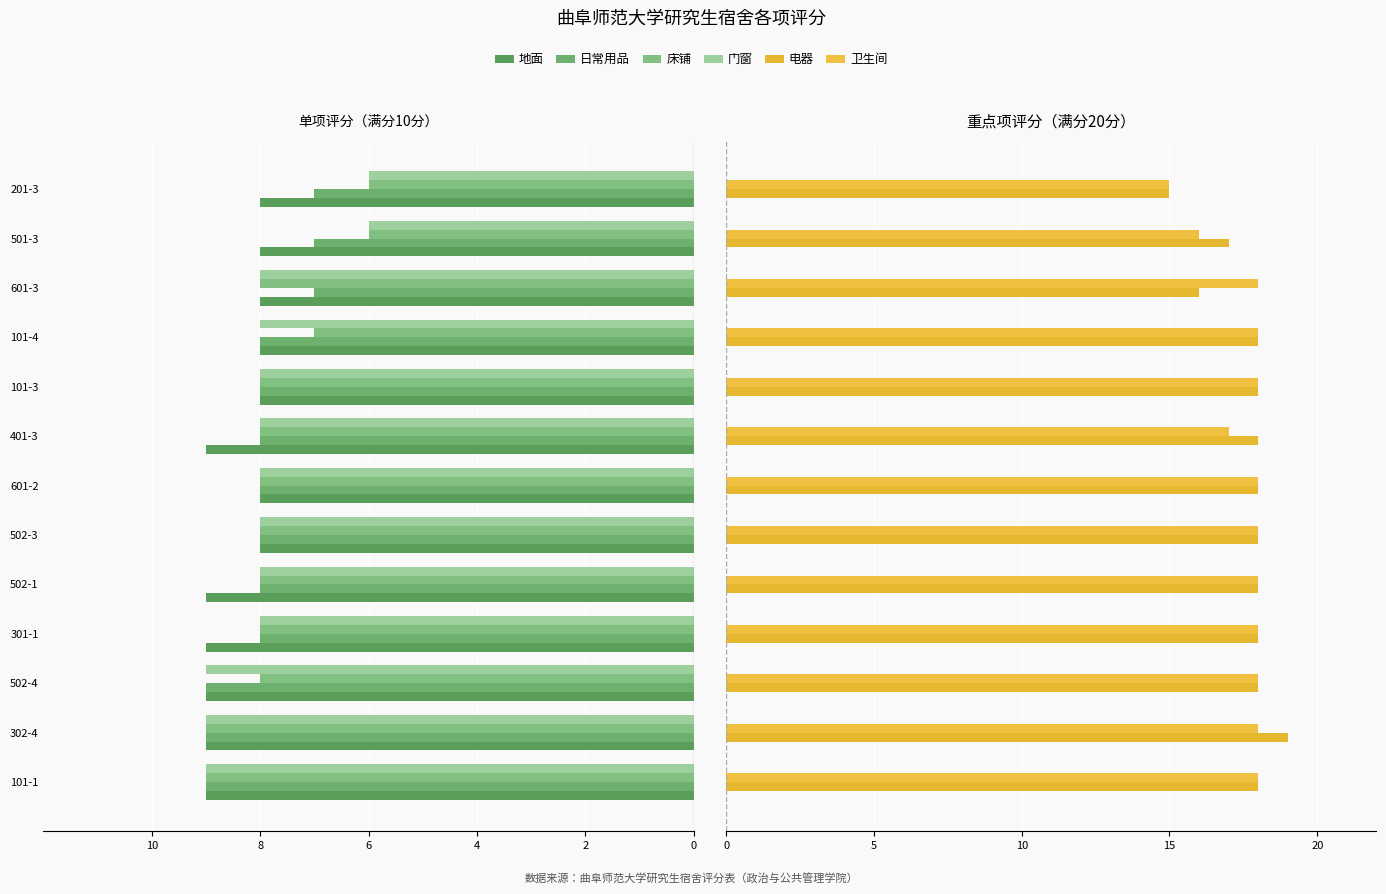

What are all the series names shown in the legend?

地面, 日常用品, 床铺, 门窗, 电器, 卫生间